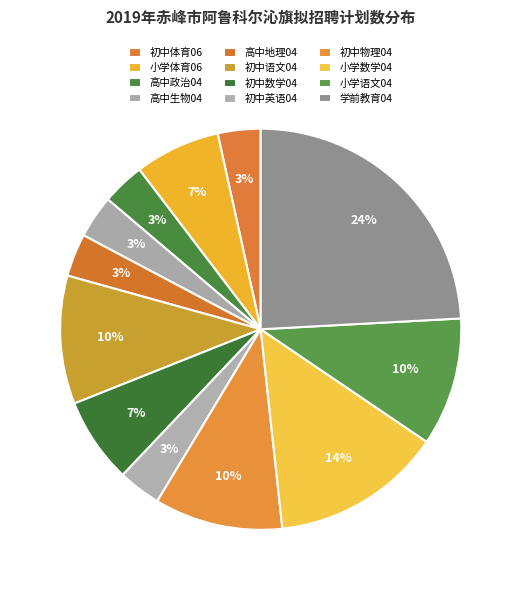

What is the change in value from 初中语文04 to 初中英语04?

-2